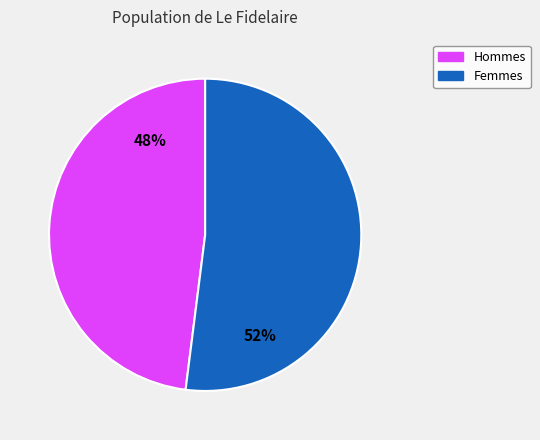

To the nearest percent, what is the average slice percentage?

50%